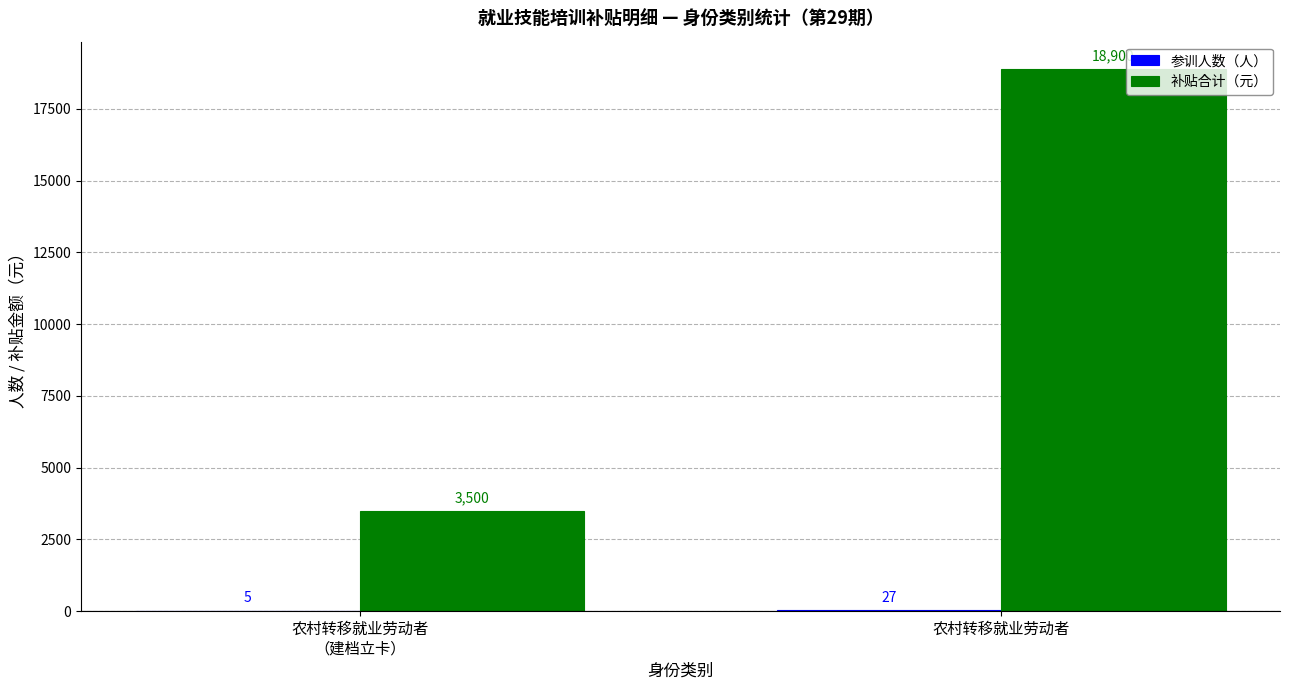

At which category is the sum across all series the highest?

农村转移就业劳动者